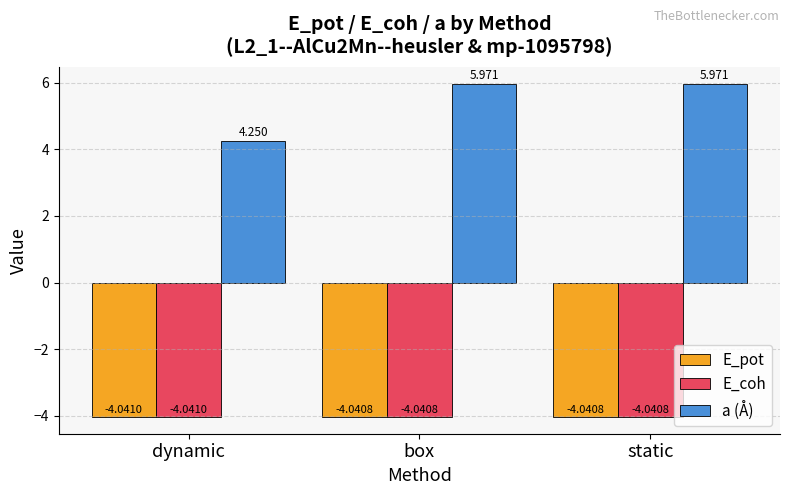

Where is a (Å) nearest to the value 5?

dynamic